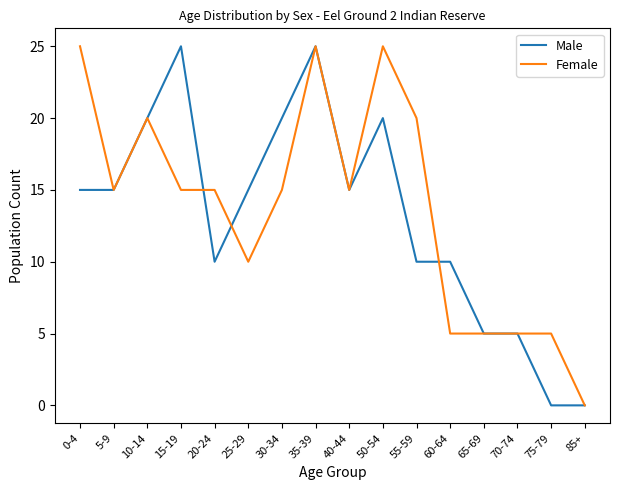

Is this an area chart (filled region under the line)?

No